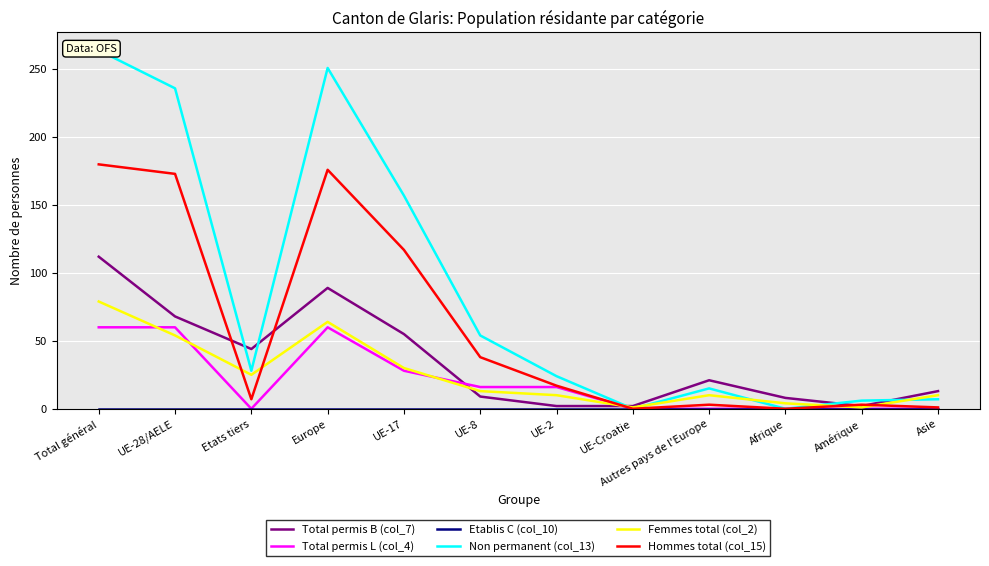

Rank the series at UE-2 from highest to lowest value.

Non permanent (col_13), Hommes total (col_15), Total permis L (col_4), Femmes total (col_2), Total permis B (col_7), Etablis C (col_10)